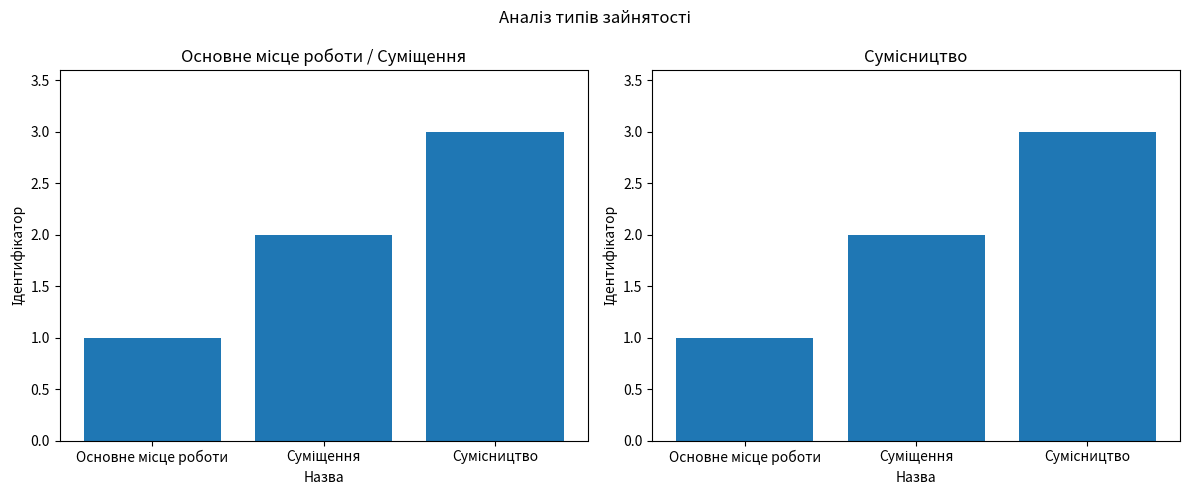

What is the difference between the values at Основне місце роботи and Суміщення?

1